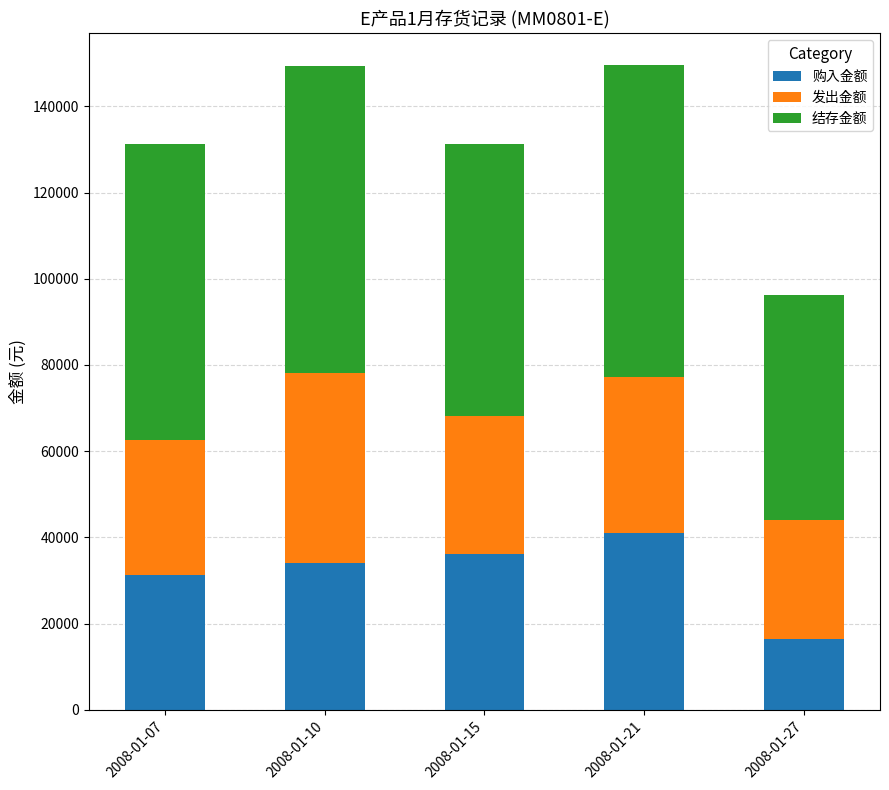

What is the total value across all series at 2008-01-21?

149484.3